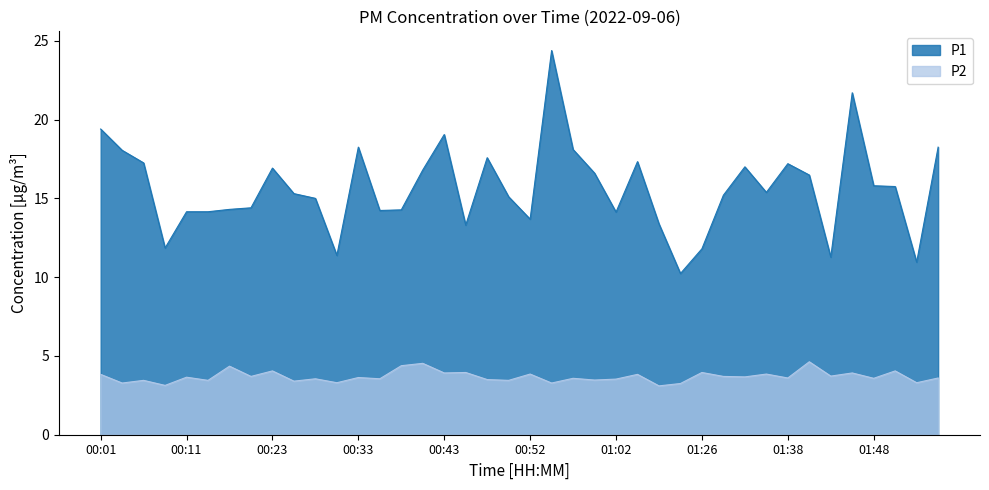

What is the difference between the highest and lowest values at 01:46?

17.8